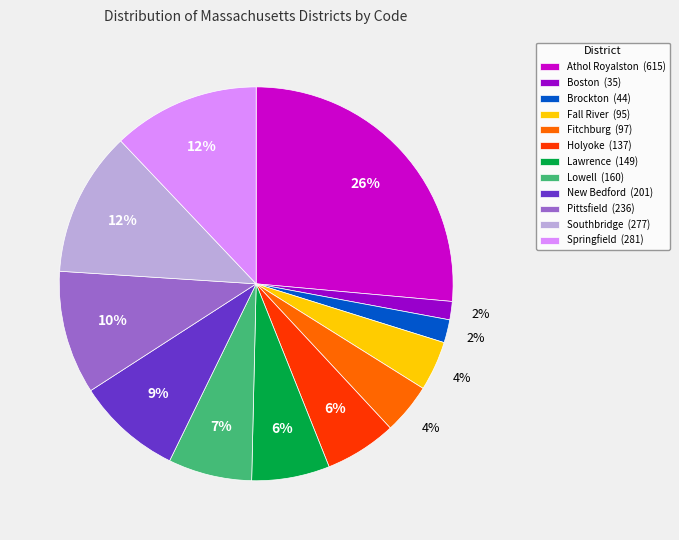

Do Southbridge and Holyoke together represent more than half of the pie?

No